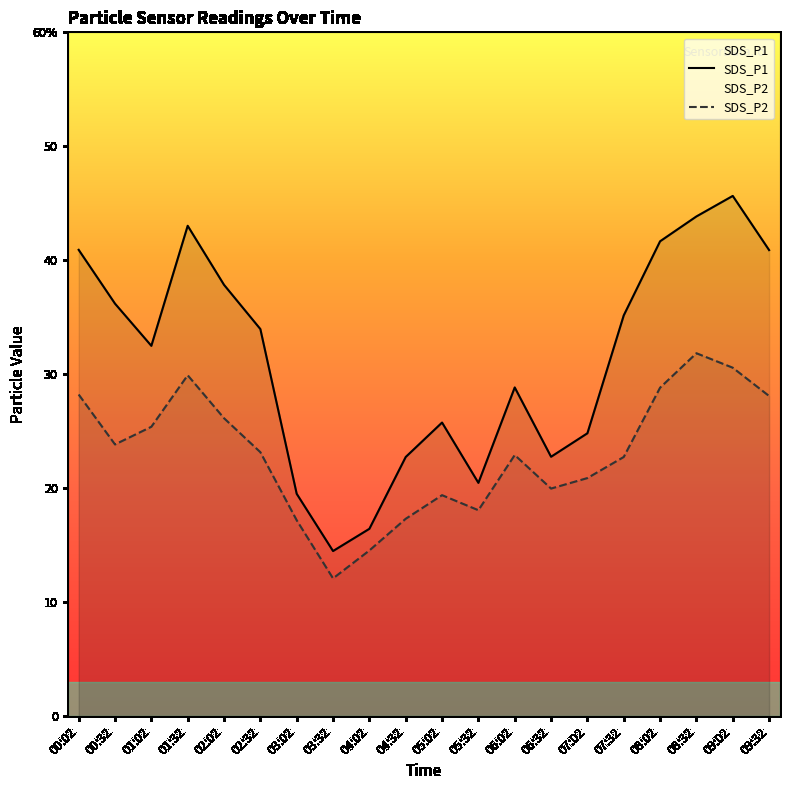

Which category has the highest value across all series?

09:02